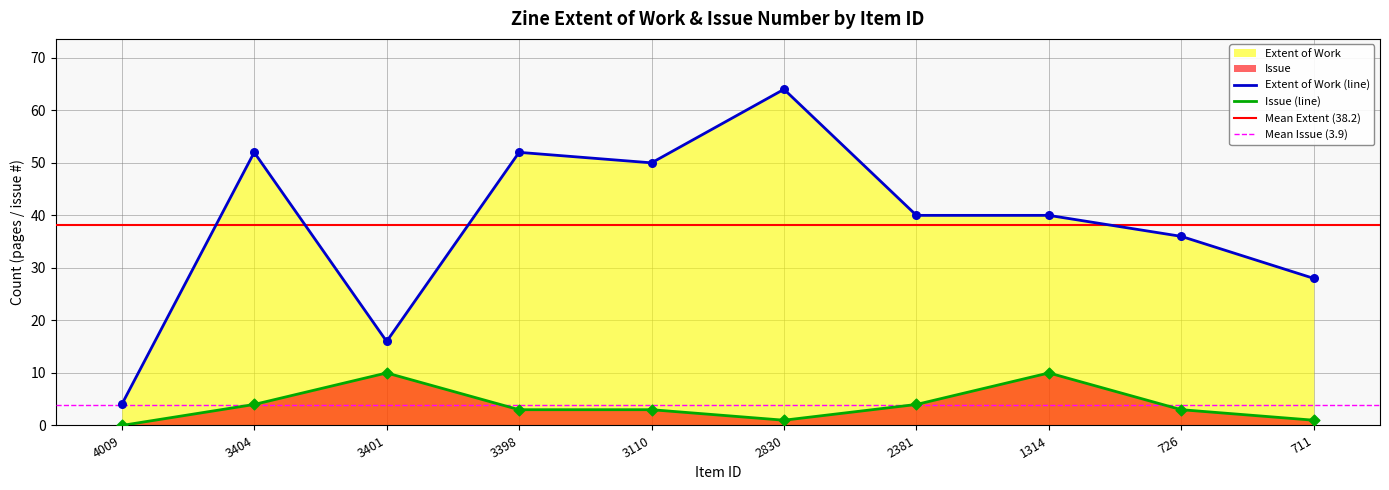

Is the value of Extent of Work at 726 greater than the value of Issue at 2830?

Yes